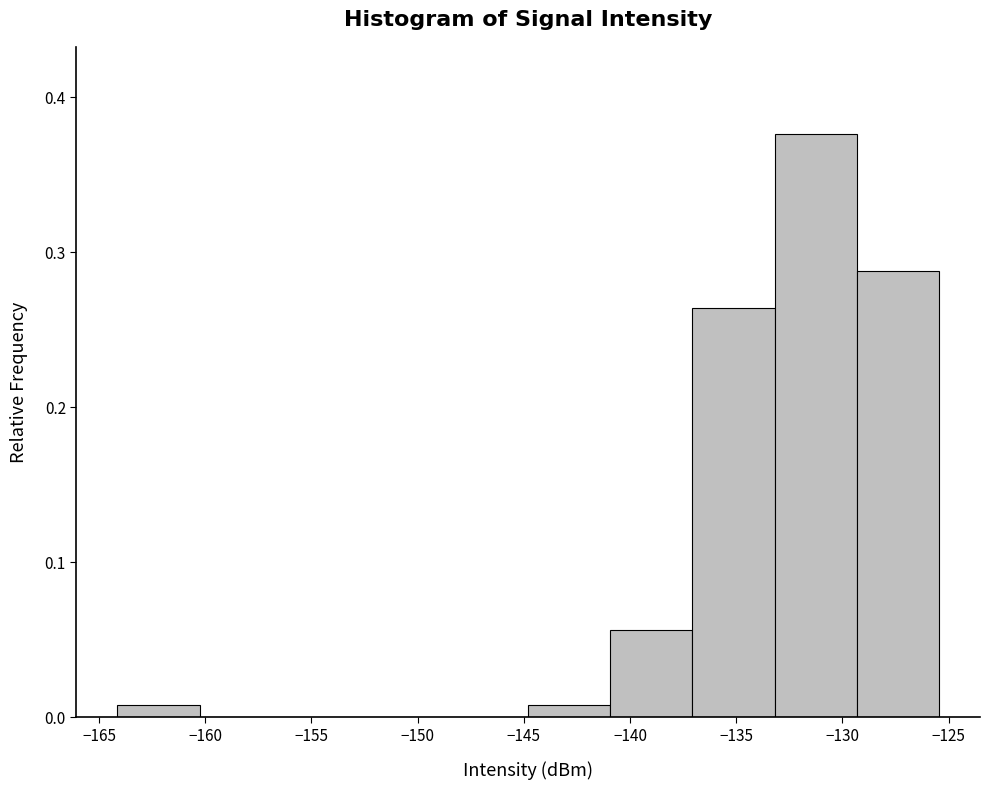

What is the height of the bar covering -137.0 to -133.0 on the x-axis? Neither the bar edges nor the heights are printed on the chart, so give them approximately, as read against the axes.

0.26